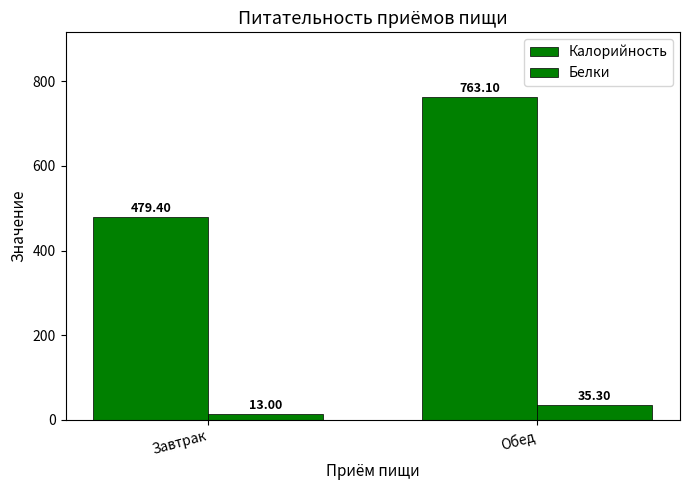

Are the bars horizontal?

No